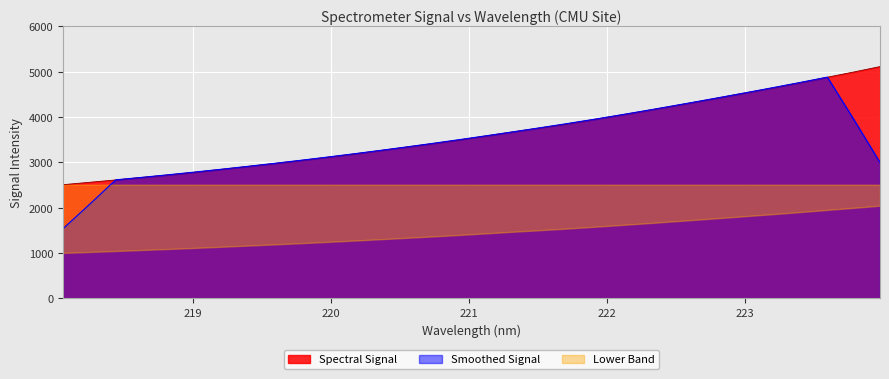

True or false: the data shows 4652.2 at 223.2172.

True